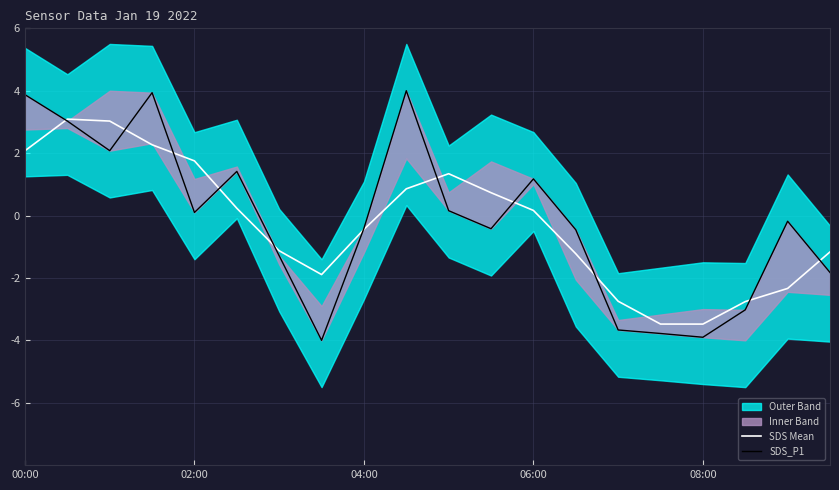

True or false: SDS_P1 and SDS Mean intersect in this chart.

True